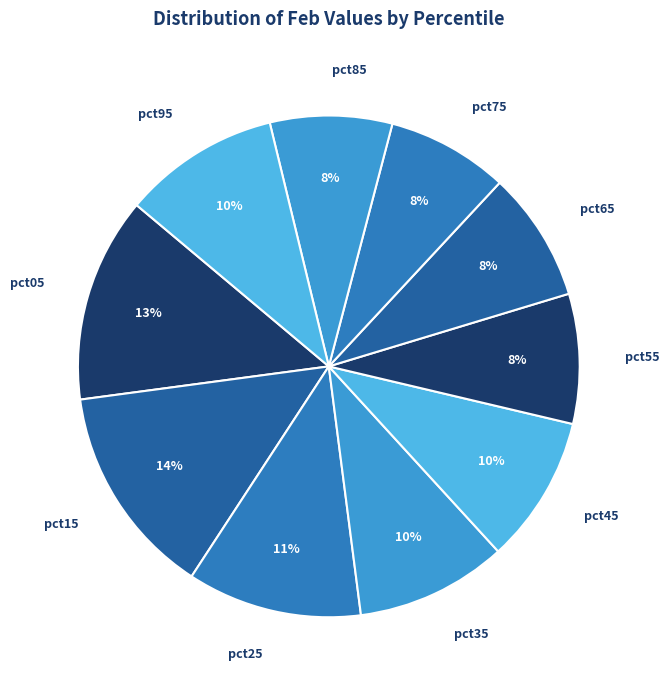

To the nearest percent, what percentage of the pie is pct85?

8%